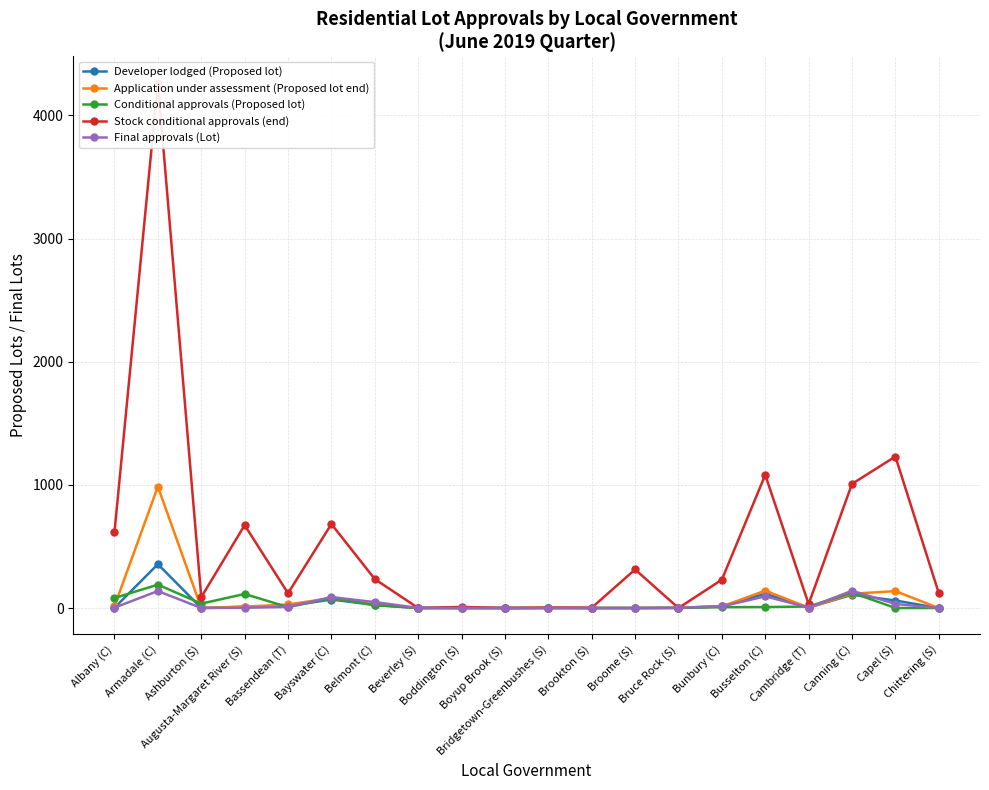

In Stock conditional approvals (end), how many points are lower than both neighbors (excluding endpoints)?

7